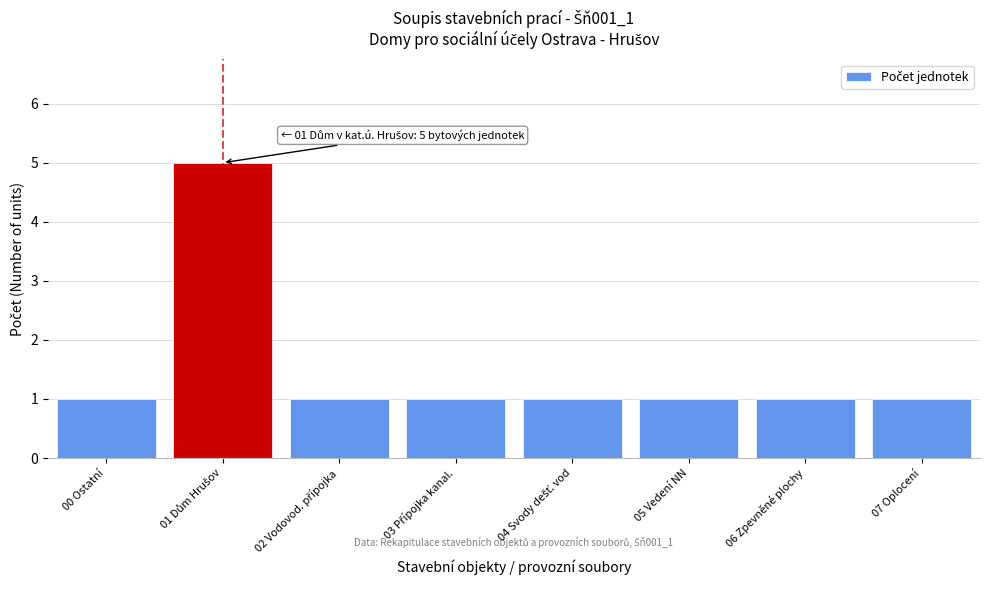

Reading left to right, what are all the values shown in this chart?

1	5	1	1	1	1	1	1